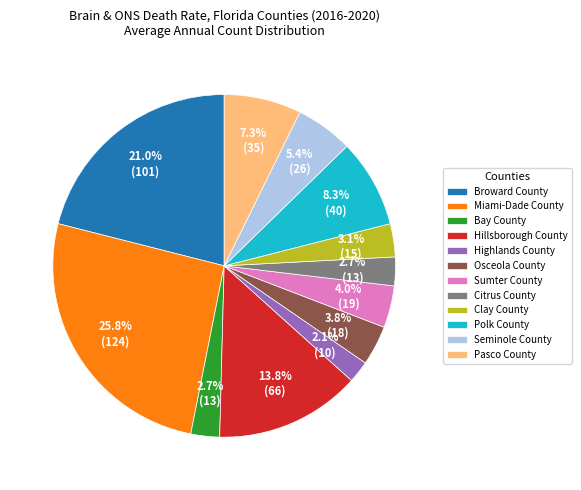

To the nearest percent, what is the difference between the largest and smallest slice percentages?

24%